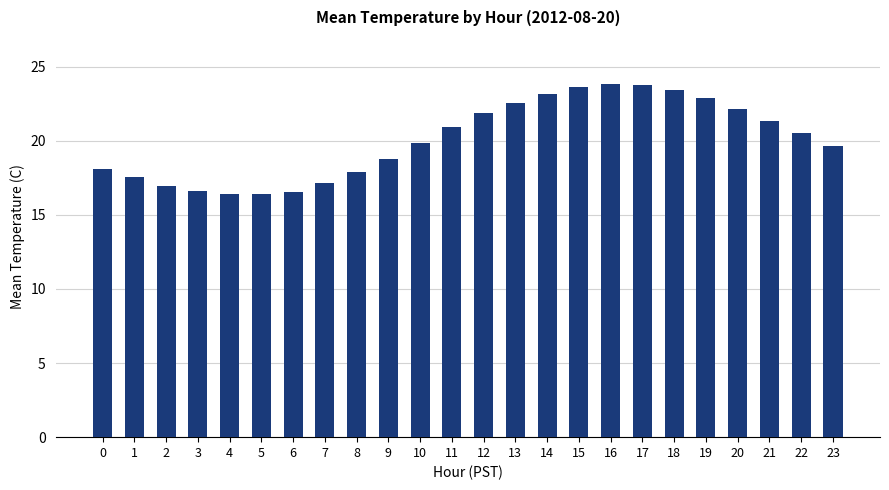

What is the value of the 2nd bar from the left?

17.5